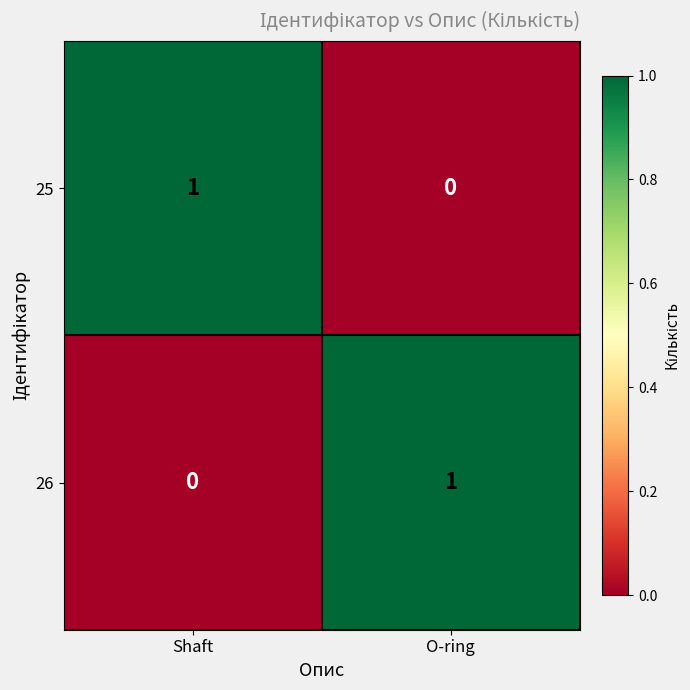

Rank the series at O-ring from highest to lowest value.

26, 25